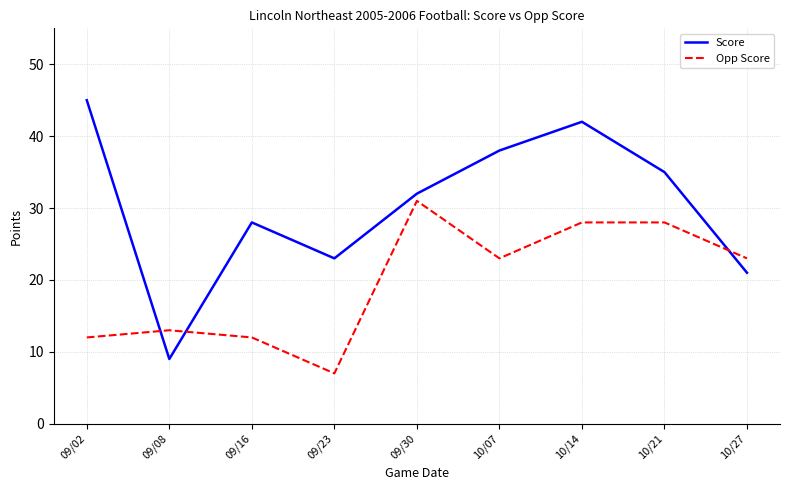

Rank the series by their maximum value, from highest to lowest.

Score, Opp Score